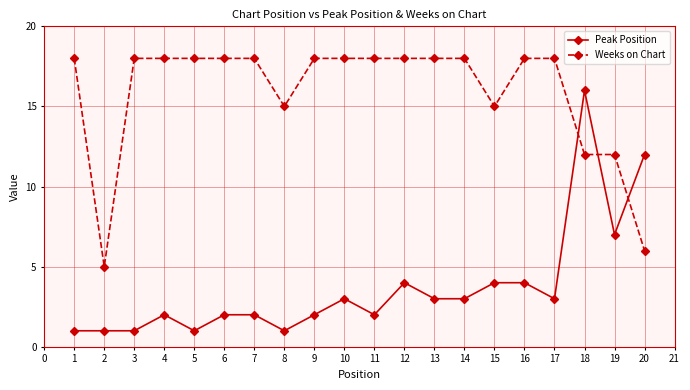

What is the highest value of the Peak Position series?

16